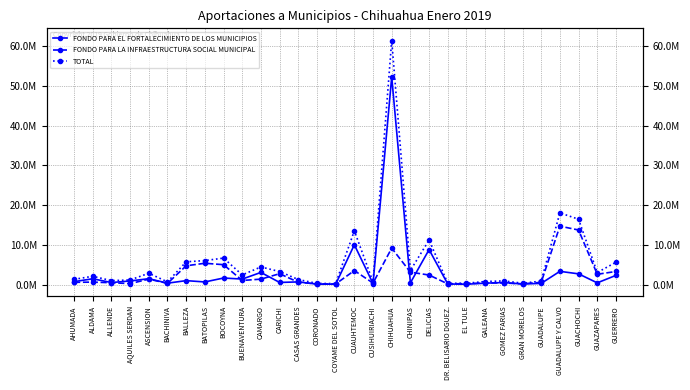

Where does the FONDO PARA LA INFRAESTRUCTURA SOCIAL MUNICIPAL series first go above 1043431?

ASCENSION